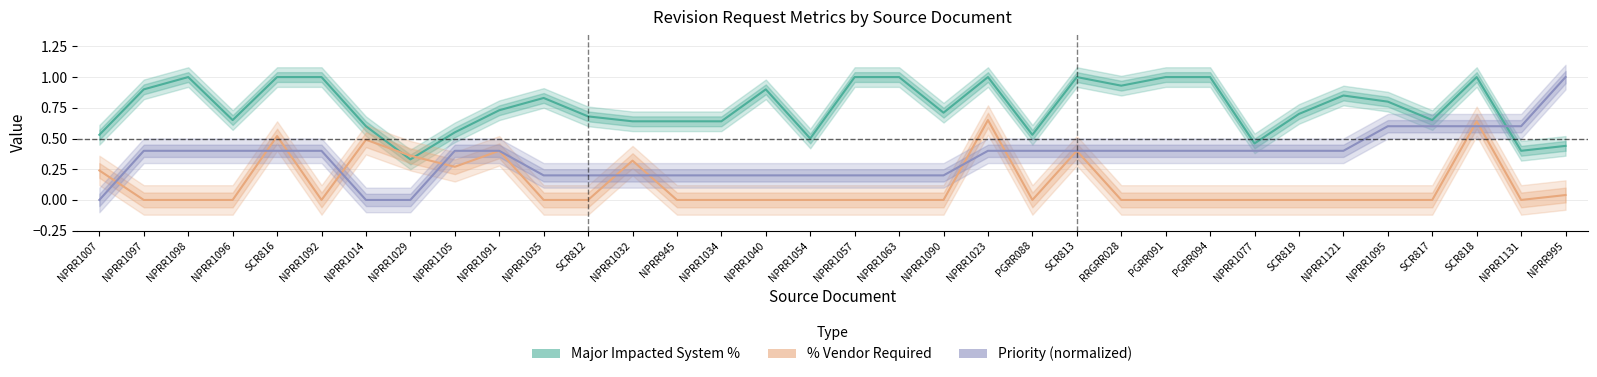

Does the chart have visible grid lines?

Yes